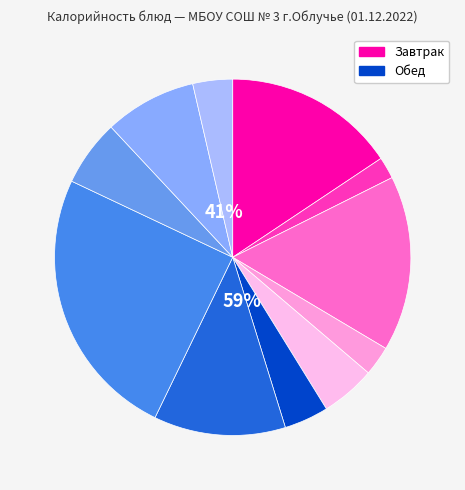

The хлеб пшеничный slice represents 23% of the pie. True or false?

False